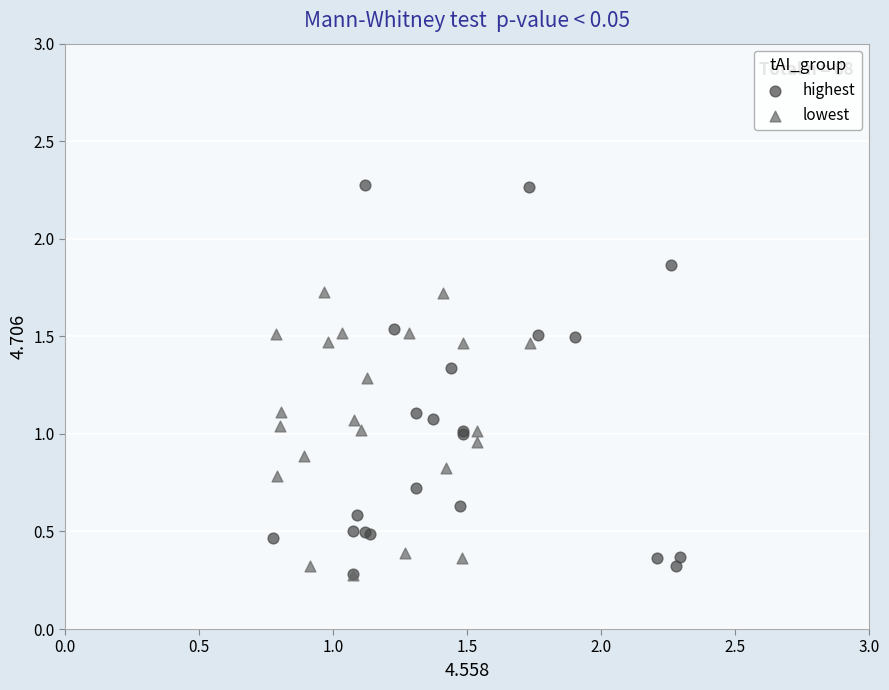

What are all the series names shown in the legend?

highest, lowest